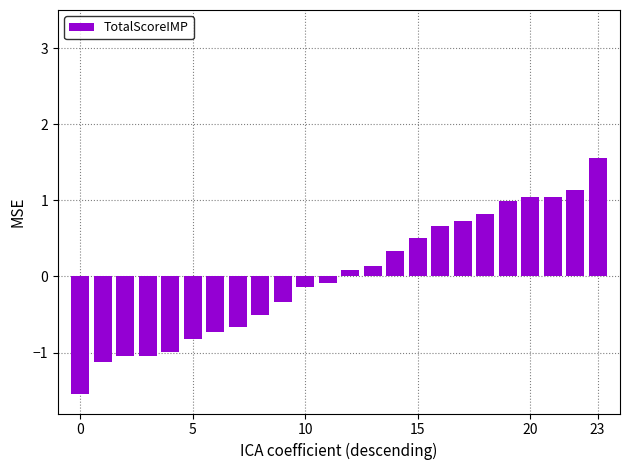

What is the value of the 9th bar from the left?

-0.5